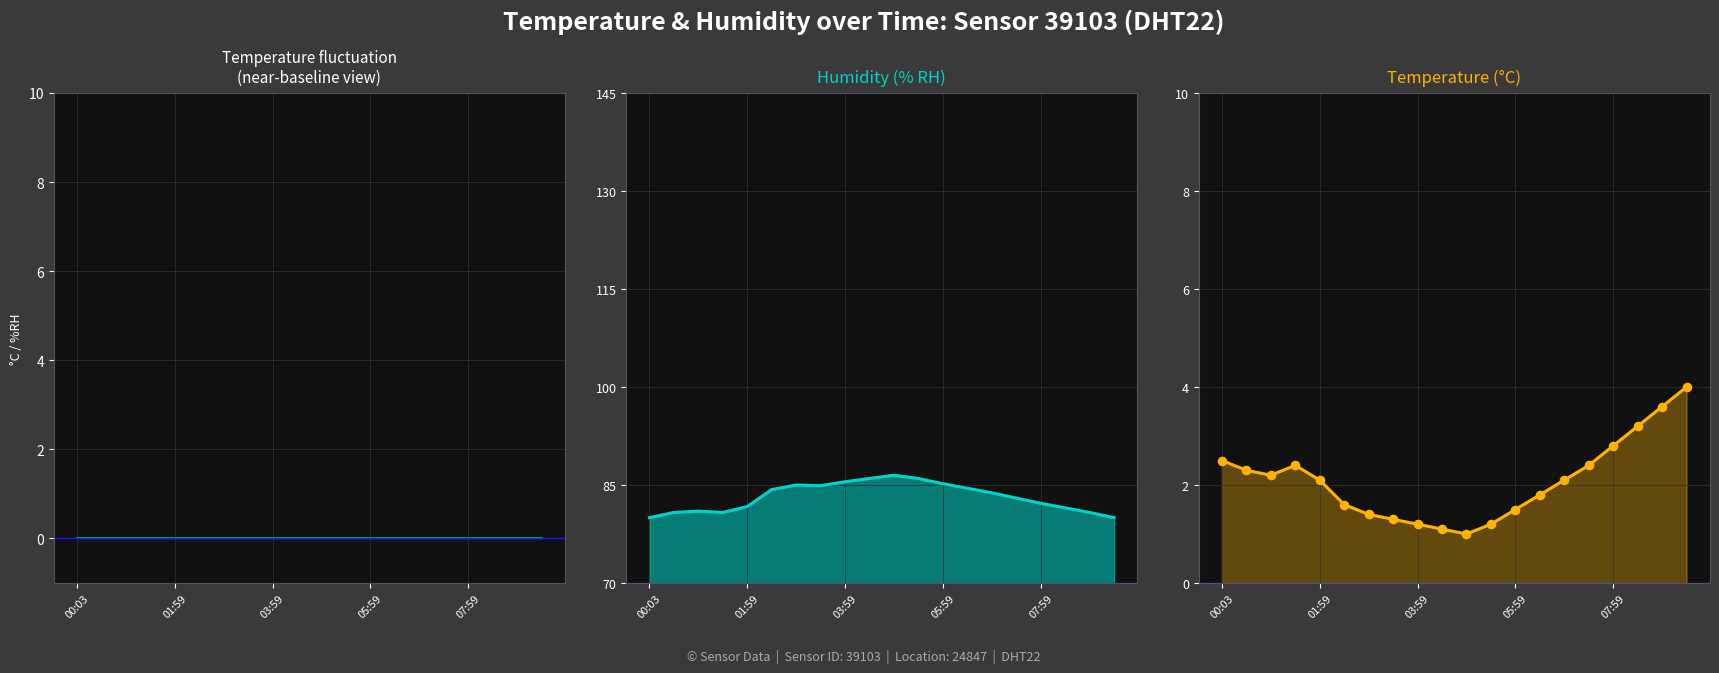

Which series contains the lowest Y value?

flat_signal_line